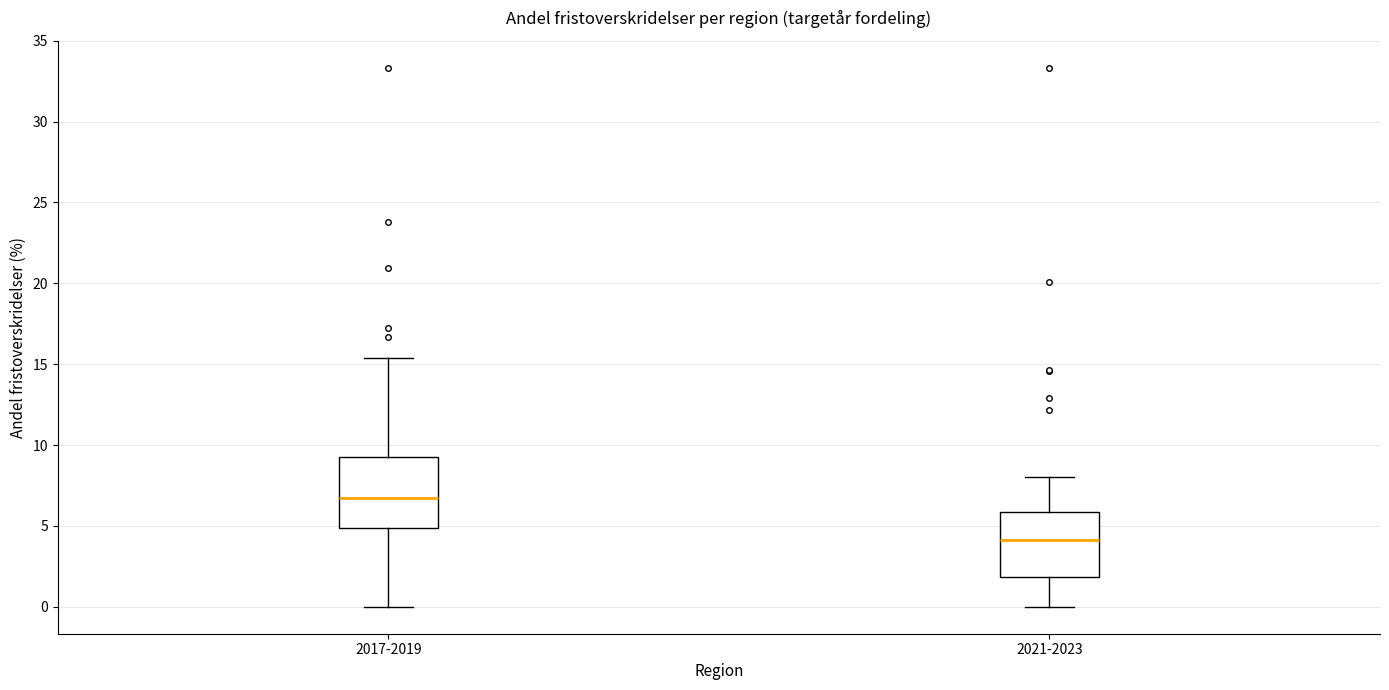

Reading left to right, transcribe this box plot: for each box, give where its median line is, the range the box spans, and where its two whiskers end, as read against the y-axis. The values are not printed on the chart, so give them approximately, as read against the axis.

2017-2019: median 7.0, box 5.0 to 9.5, whiskers 0.0 to 15.5
2021-2023: median 4.0, box 2.0 to 6.0, whiskers 0.0 to 8.0